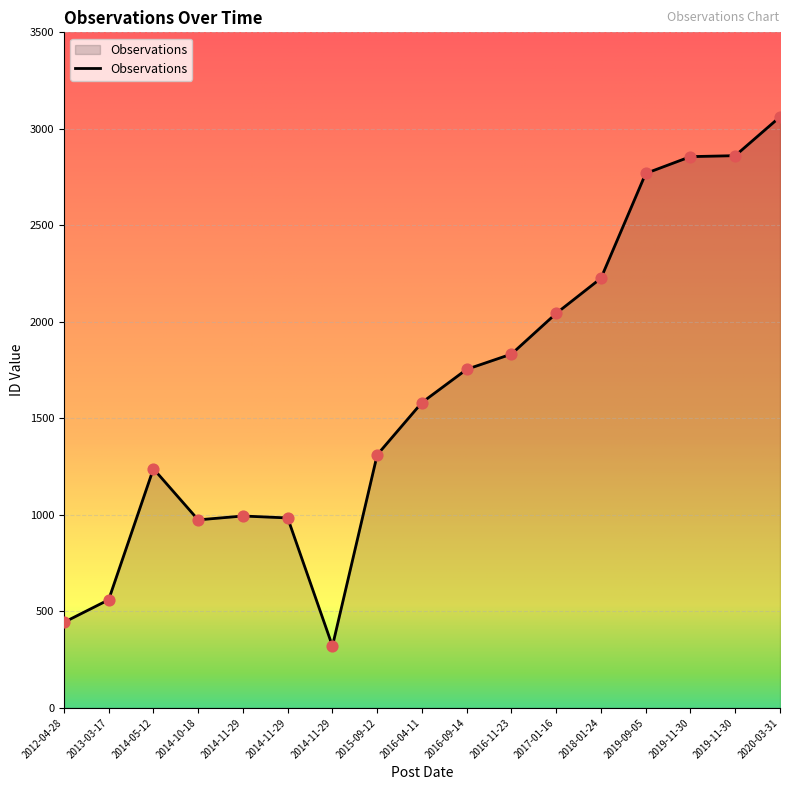

Approximately how many times larger is the value at 2018-01-24 compared to 2019-09-05?

0.8